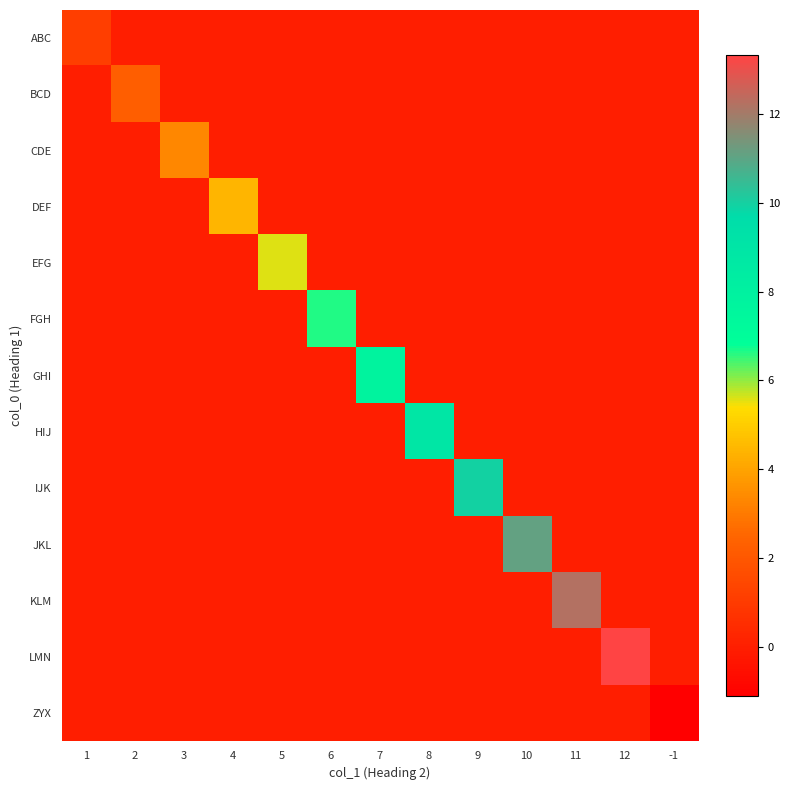

Reading left to right, list all the values displayed in this chart.

ABC: 1=1.1	2=0.0	3=0.0	4=0.0	5=0.0	6=0.0	7=0.0	8=0.0	9=0.0	10=0.0	11=0.0	12=0.0	-1=0.0
BCD: 1=0.0	2=2.2	3=0.0	4=0.0	5=0.0	6=0.0	7=0.0	8=0.0	9=0.0	10=0.0	11=0.0	12=0.0	-1=0.0
CDE: 1=0.0	2=0.0	3=3.3	4=0.0	5=0.0	6=0.0	7=0.0	8=0.0	9=0.0	10=0.0	11=0.0	12=0.0	-1=0.0
DEF: 1=0.0	2=0.0	3=0.0	4=4.4	5=0.0	6=0.0	7=0.0	8=0.0	9=0.0	10=0.0	11=0.0	12=0.0	-1=0.0
EFG: 1=0.0	2=0.0	3=0.0	4=0.0	5=5.5	6=0.0	7=0.0	8=0.0	9=0.0	10=0.0	11=0.0	12=0.0	-1=0.0
FGH: 1=0.0	2=0.0	3=0.0	4=0.0	5=0.0	6=6.7	7=0.0	8=0.0	9=0.0	10=0.0	11=0.0	12=0.0	-1=0.0
GHI: 1=0.0	2=0.0	3=0.0	4=0.0	5=0.0	6=0.0	7=7.8	8=0.0	9=0.0	10=0.0	11=0.0	12=0.0	-1=0.0
HIJ: 1=0.0	2=0.0	3=0.0	4=0.0	5=0.0	6=0.0	7=0.0	8=8.9	9=0.0	10=0.0	11=0.0	12=0.0	-1=0.0
IJK: 1=0.0	2=0.0	3=0.0	4=0.0	5=0.0	6=0.0	7=0.0	8=0.0	9=10.0	10=0.0	11=0.0	12=0.0	-1=0.0
JKL: 1=0.0	2=0.0	3=0.0	4=0.0	5=0.0	6=0.0	7=0.0	8=0.0	9=0.0	10=11.1	11=0.0	12=0.0	-1=0.0
KLM: 1=0.0	2=0.0	3=0.0	4=0.0	5=0.0	6=0.0	7=0.0	8=0.0	9=0.0	10=0.0	11=12.2	12=0.0	-1=0.0
LMN: 1=0.0	2=0.0	3=0.0	4=0.0	5=0.0	6=0.0	7=0.0	8=0.0	9=0.0	10=0.0	11=0.0	12=13.3	-1=0.0
ZYX: 1=0.0	2=0.0	3=0.0	4=0.0	5=0.0	6=0.0	7=0.0	8=0.0	9=0.0	10=0.0	11=0.0	12=0.0	-1=-1.1